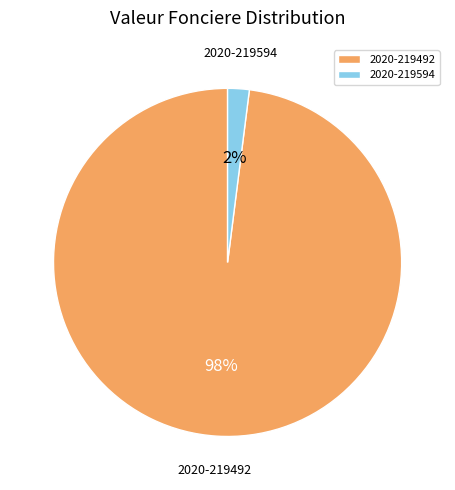

Combined, do 2020-219492 and 2020-219594 account for over 50%?

Yes